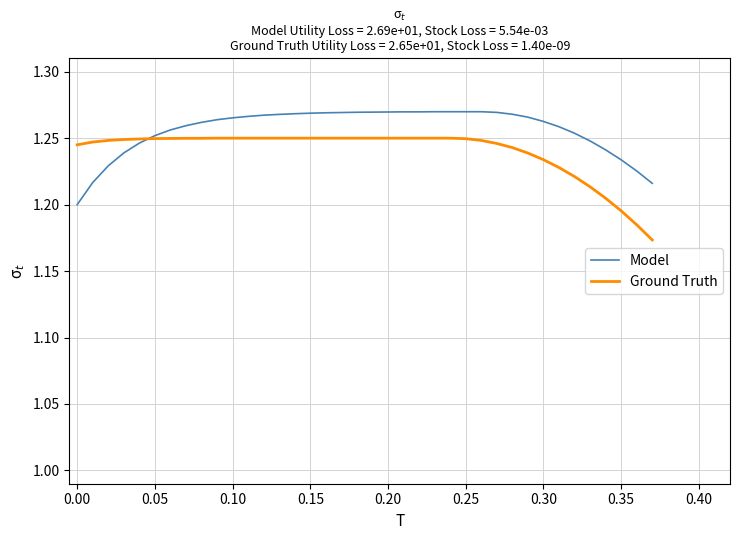

Does the chart have visible grid lines?

Yes